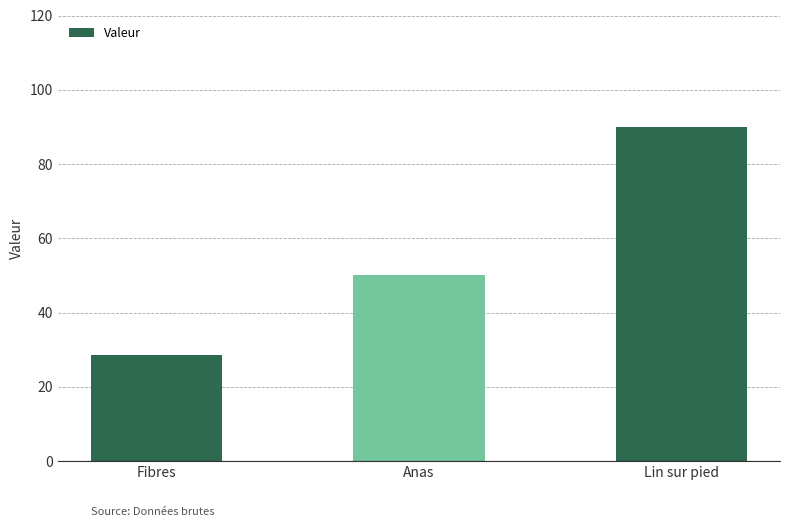

Read the value at Lin sur pied.

90.0